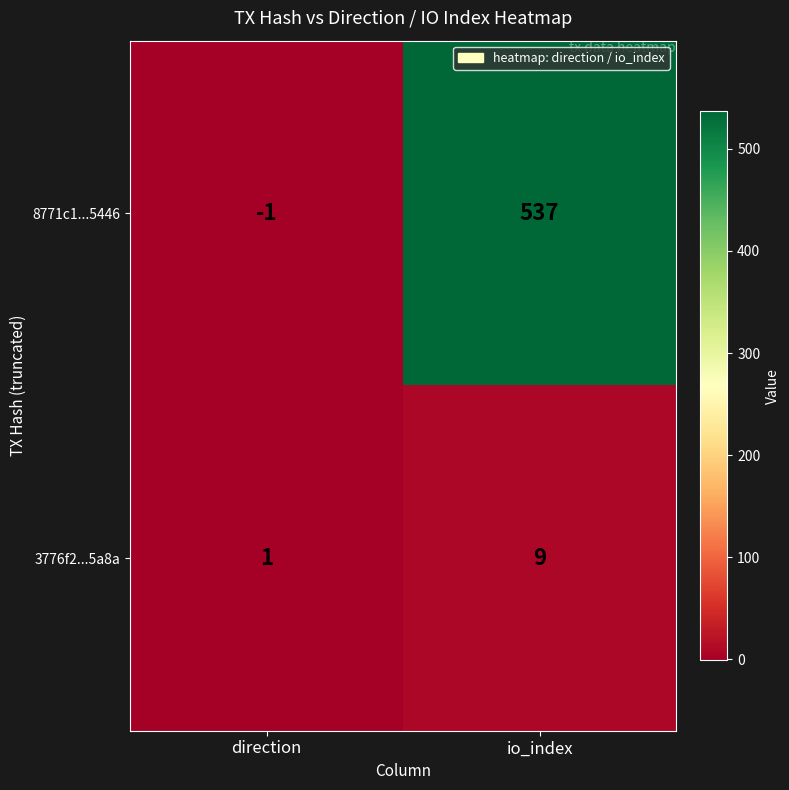

List the series in order of their overall mean, lowest first.

3776f2...5a8a, 8771c1...5446